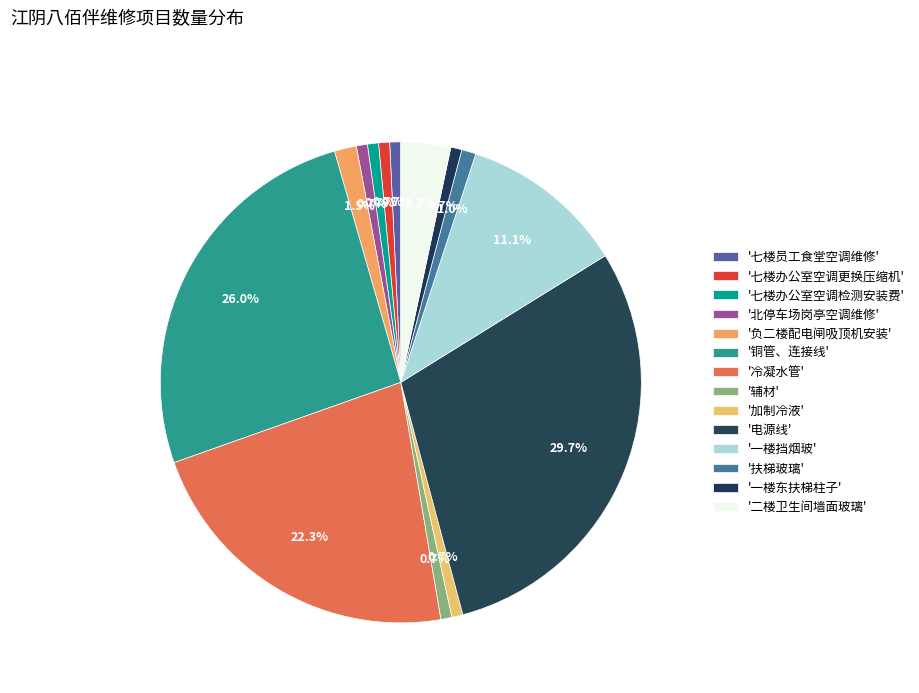

How many slices are in this pie chart?

14